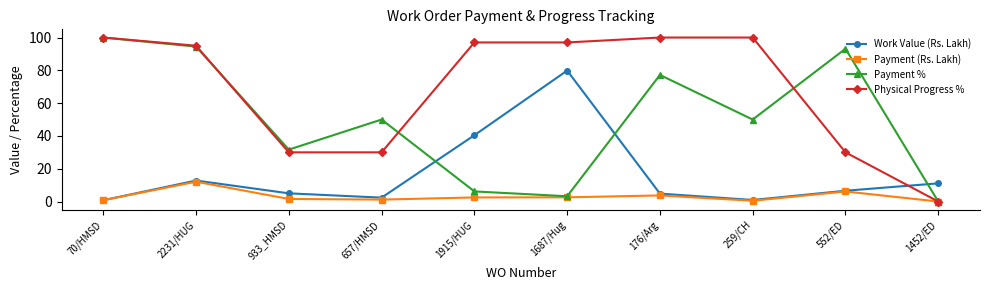

At which label does Physical Progress % reach its minimum?

1452/ED